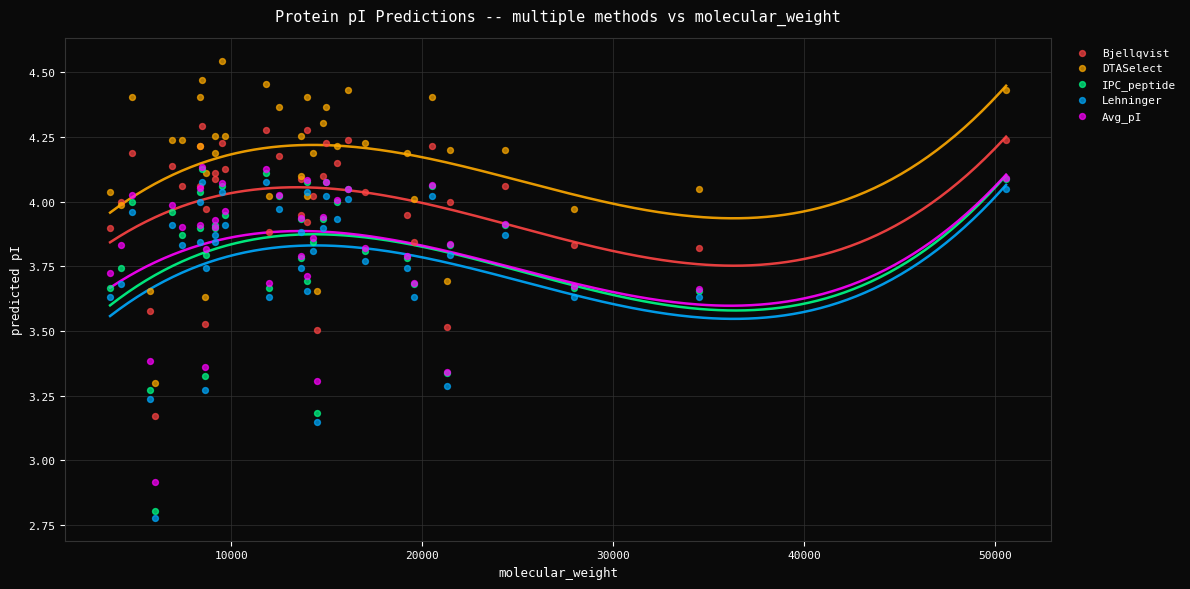

Across all series, what Y value is closest to 3?

2.9